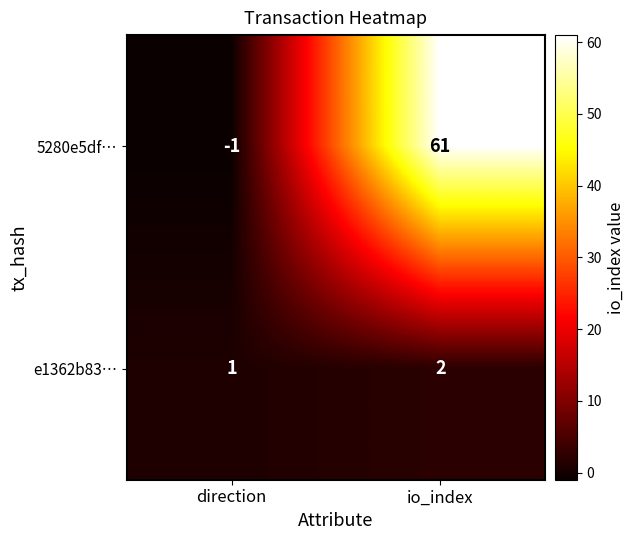

How many categories are shown in the chart?

2